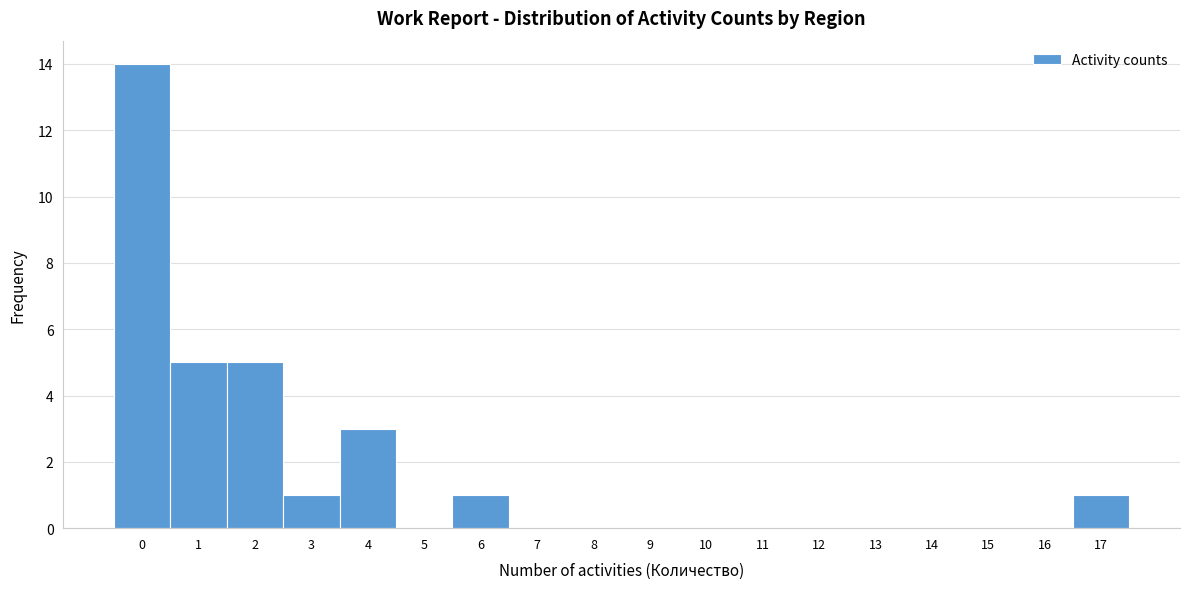

Reading left to right, transcribe this chart: for each bar, give the range it covers on the x-axis and its height. The values are not printed on the chart, so give them approximately, as read against the axis.

-0.5 to 0.5: 14
0.5 to 1.5: 5
1.5 to 2.5: 5
2.5 to 3.5: 1
3.5 to 4.5: 3
4.5 to 5.5: 0
5.5 to 6.5: 1
6.5 to 7.5: 0
7.5 to 8.5: 0
8.5 to 9.5: 0
9.5 to 10.5: 0
10.5 to 11.5: 0
11.5 to 12.5: 0
12.5 to 13.5: 0
13.5 to 14.5: 0
14.5 to 15.5: 0
15.5 to 16.5: 0
16.5 to 17.5: 1